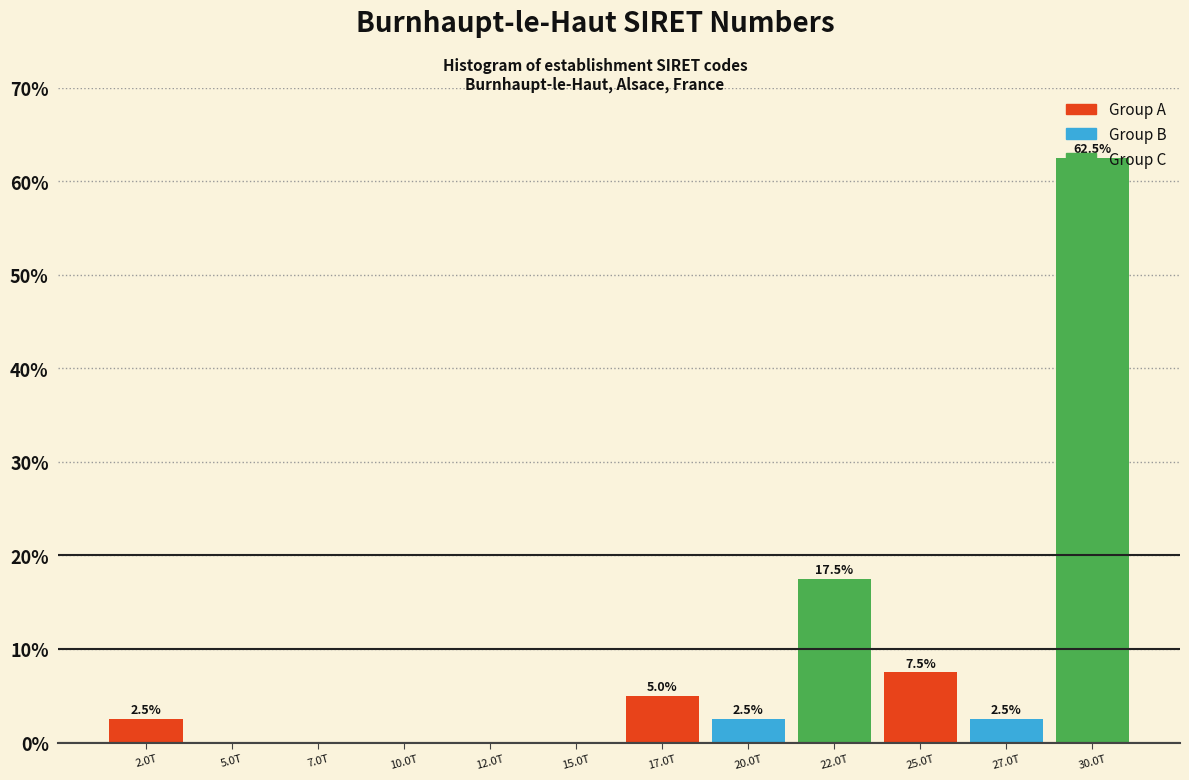

At which category does the chart reach its peak across all series?

30.0T